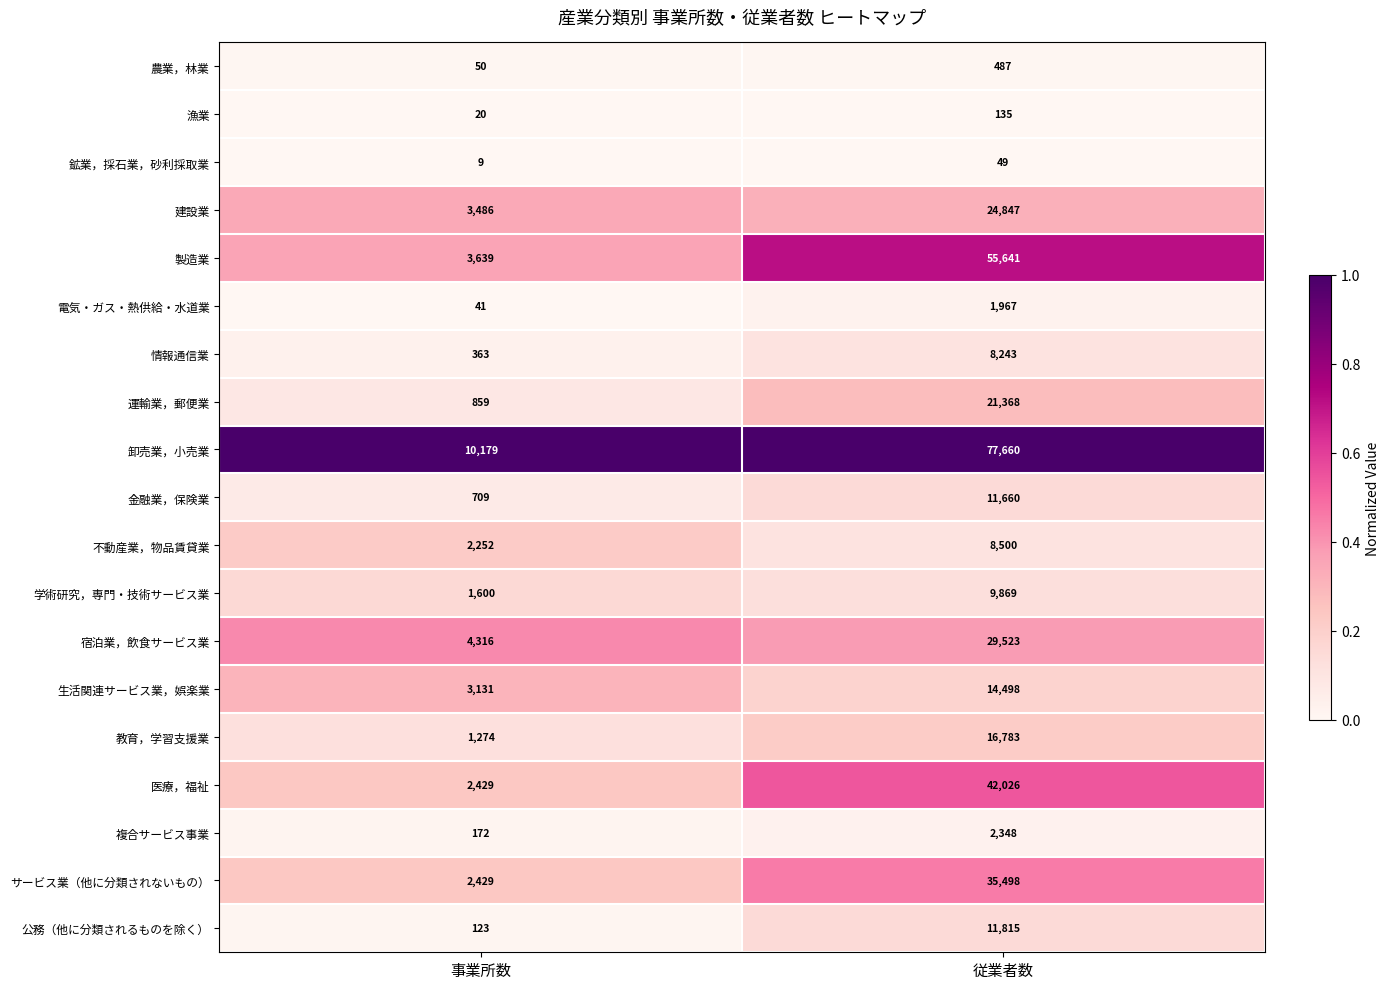

The 建設業 series shows 16643 at 従業者数. True or false?

False